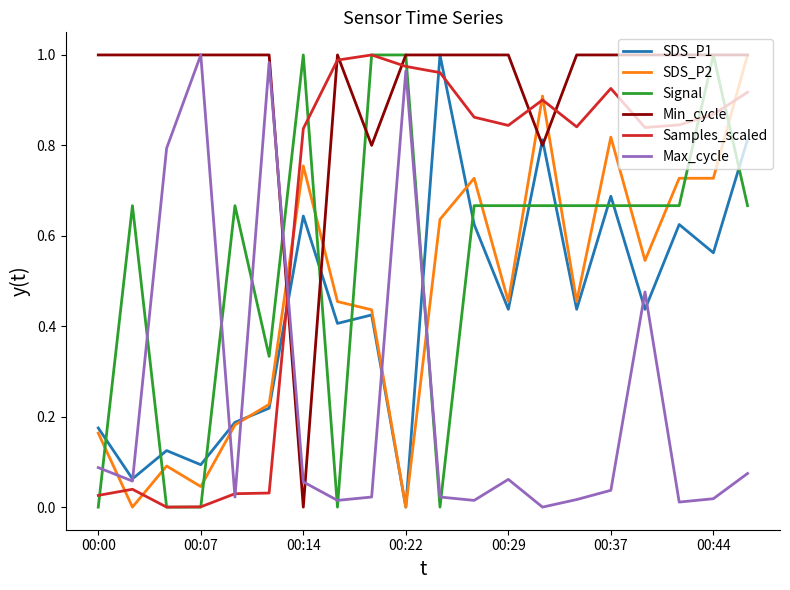

Which series has the largest total across all categories?

Min_cycle